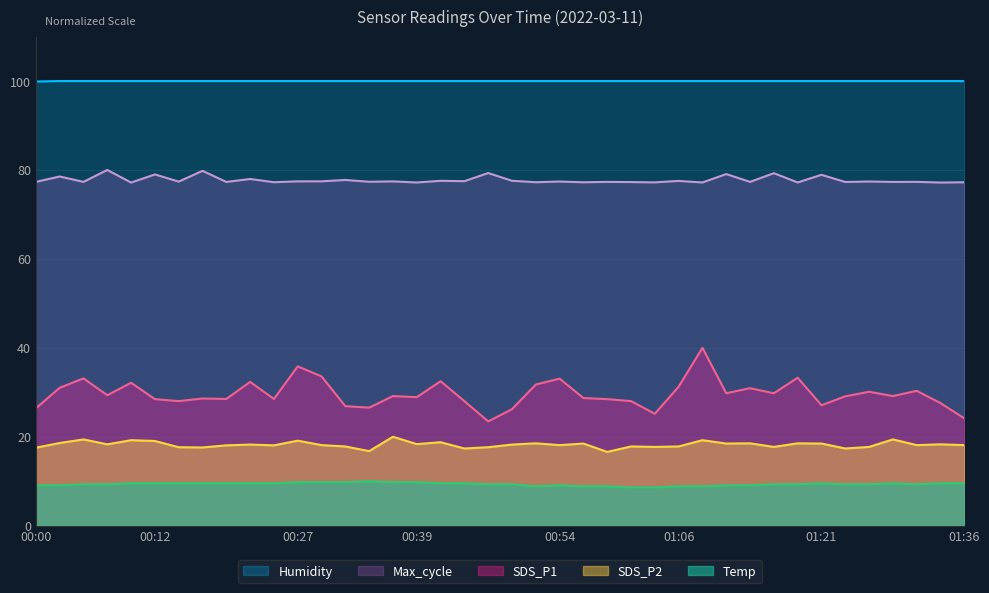

What is the total value across all series at 01:23?

233.0